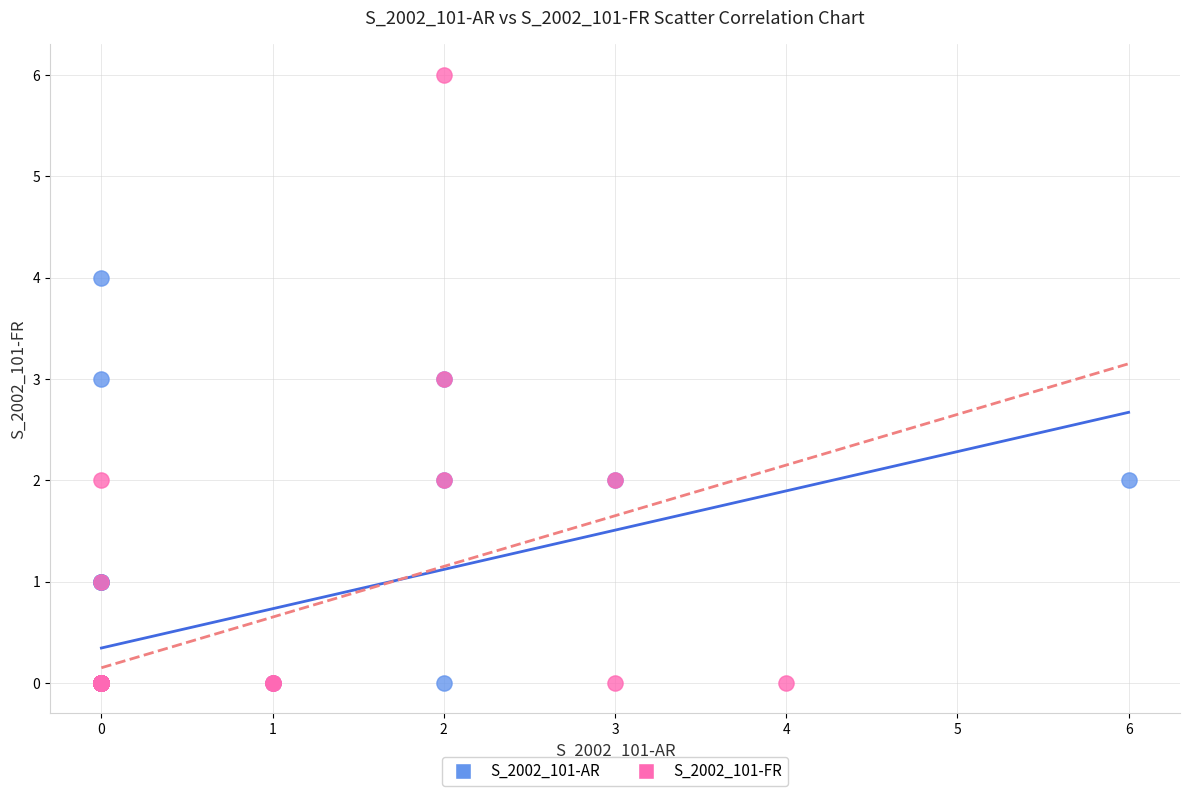

What are all the series names shown in the legend?

S_2002_101-AR, S_2002_101-FR